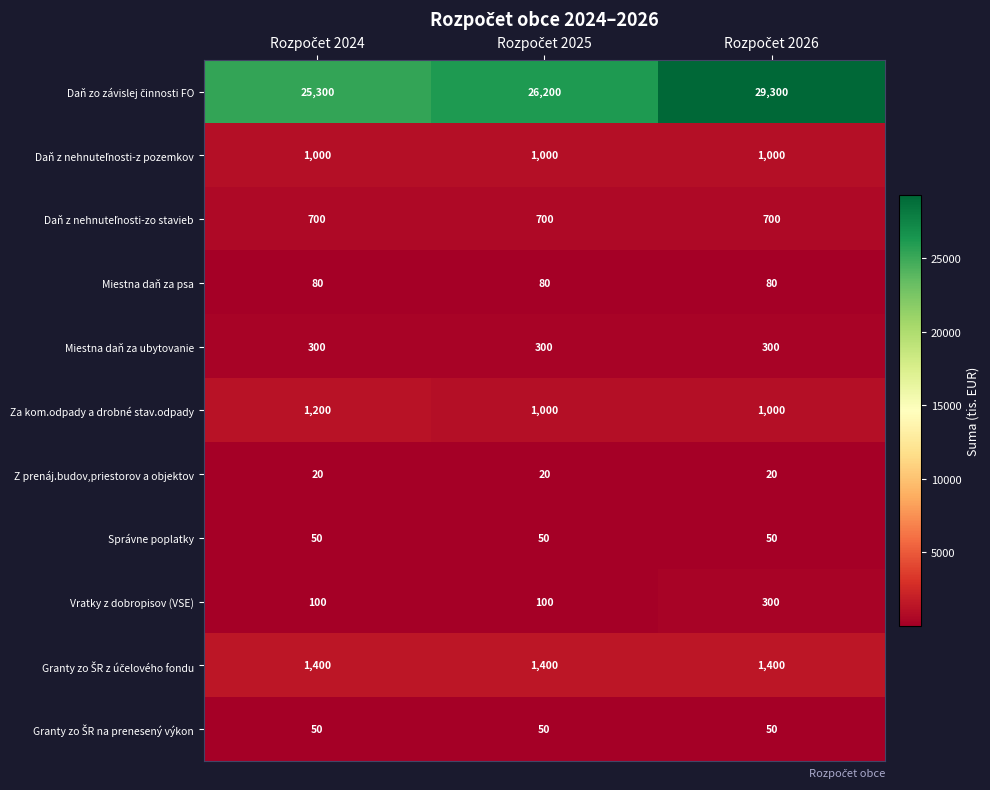

At how many categories does at least one series exceed 21482?

3